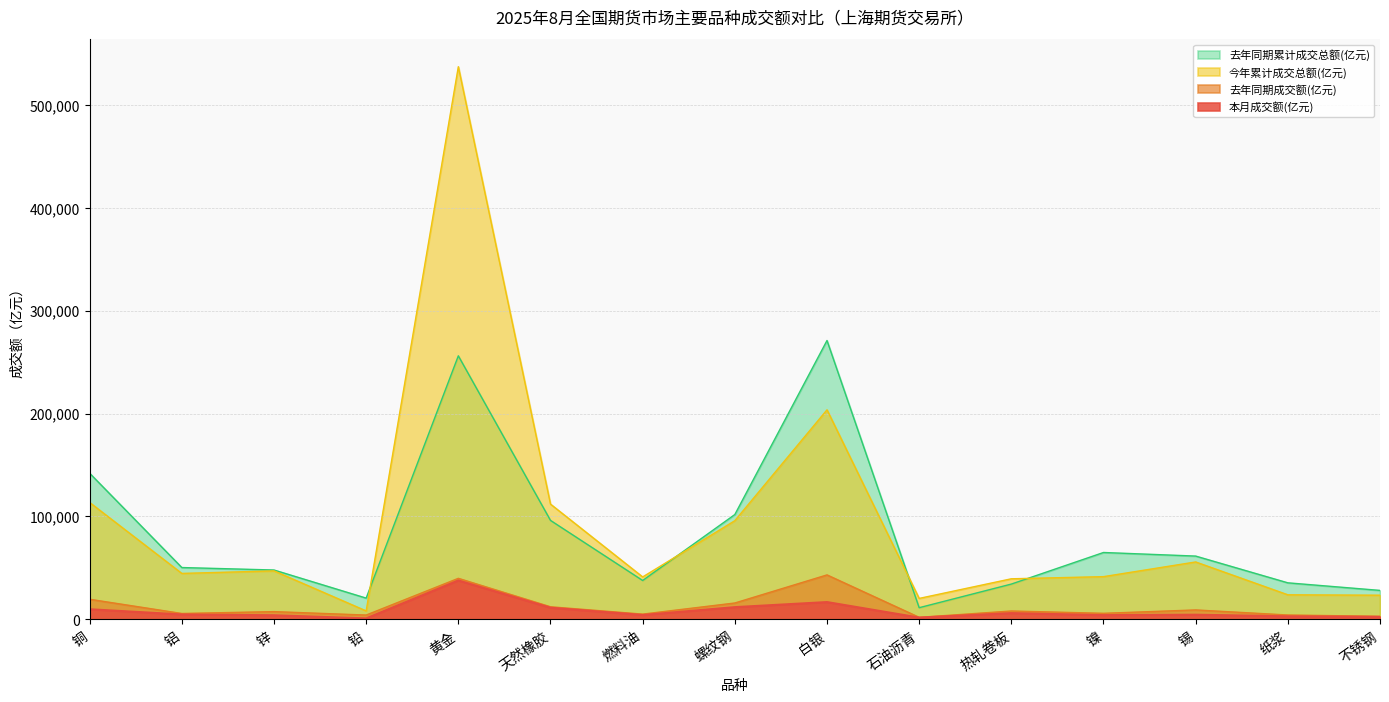

What is the total value across all series at 镍?

116676.7